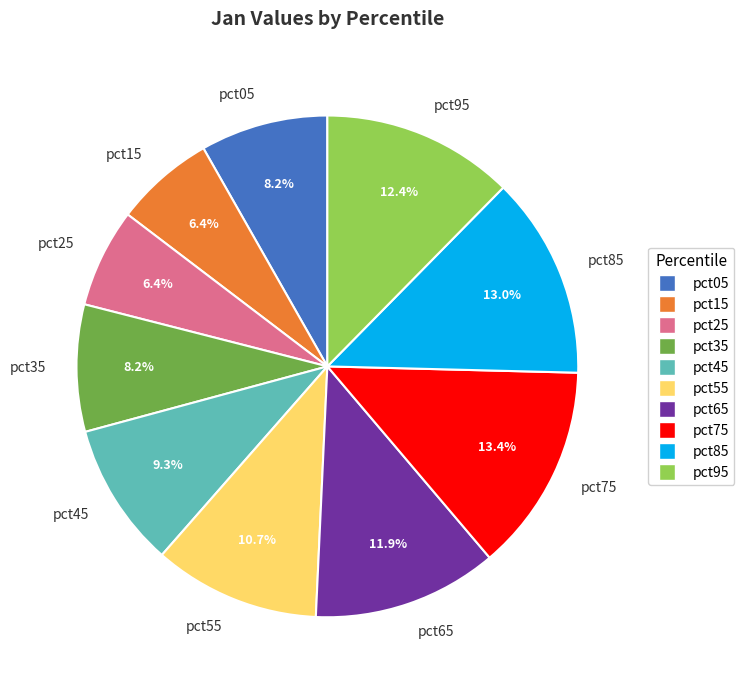

The pct85 slice represents 13% of the pie. True or false?

True